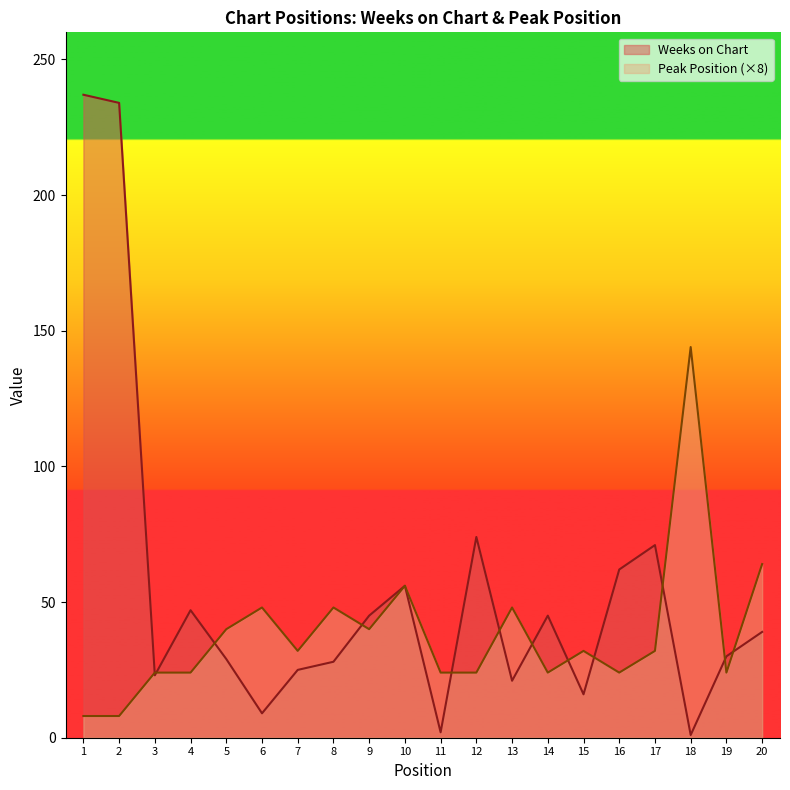

How many intersections are there between Weeks on Chart and Peak Position?

12